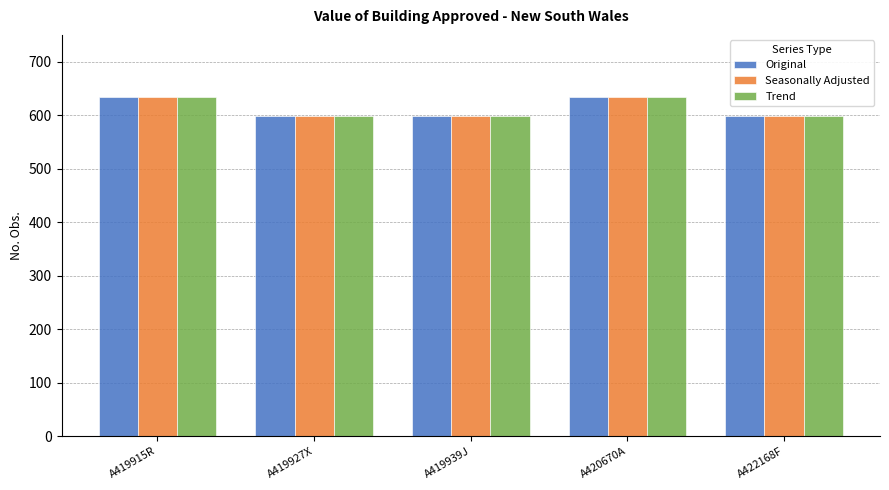

How many categories are shown in the chart?

5